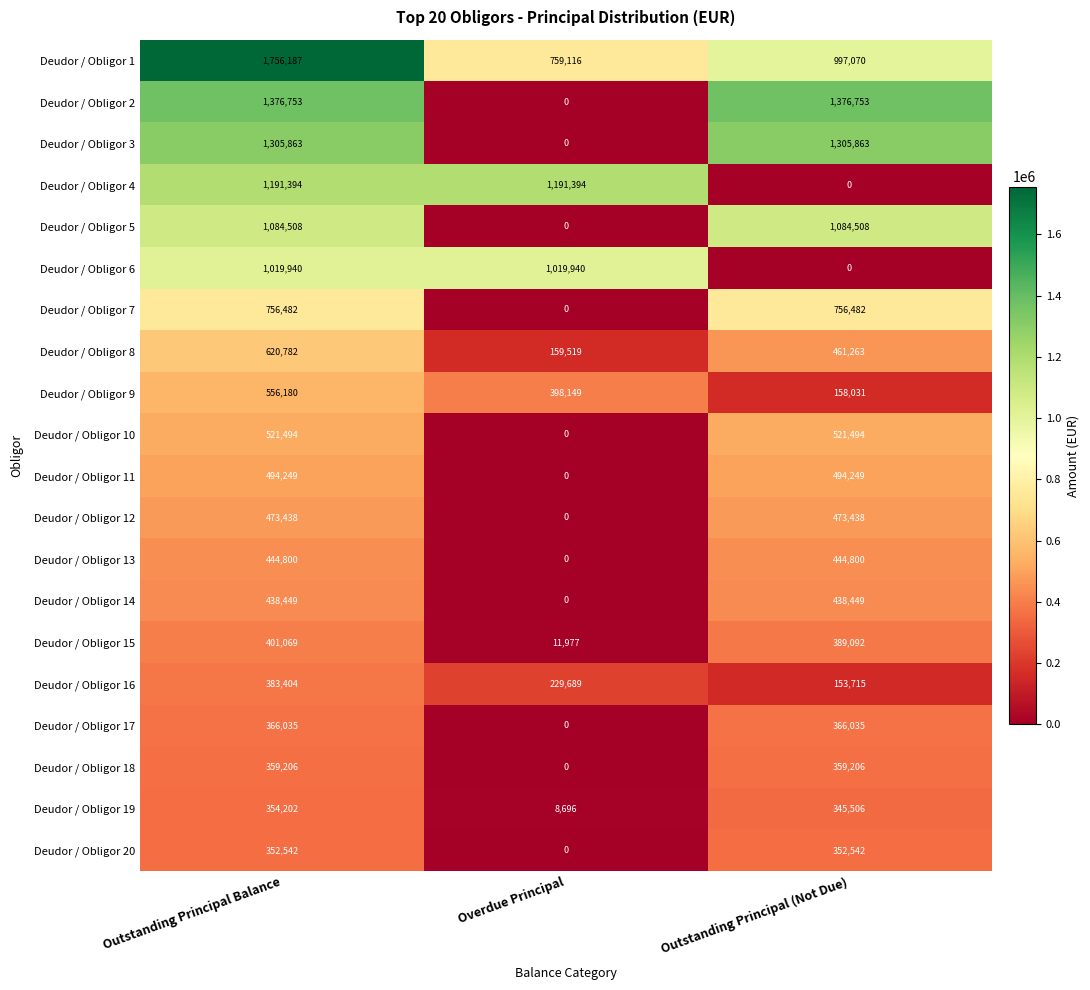

What is the sum of the Deudor / Obligor 18 values at Overdue Principal and Outstanding Principal Balance?

359206